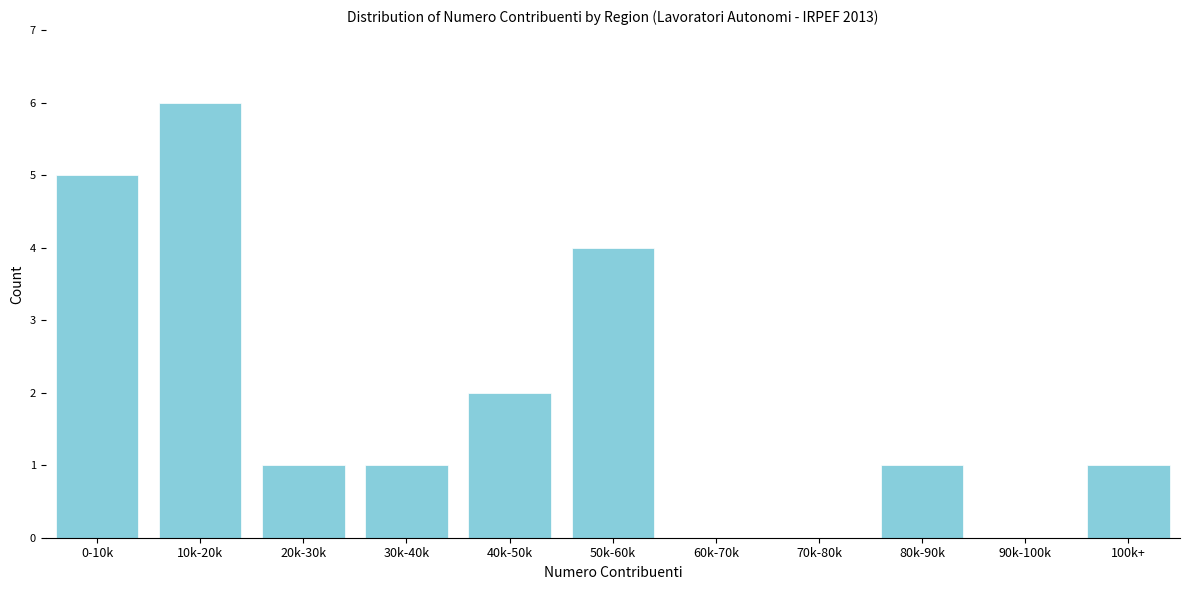

Reading left to right, list all the values displayed in this chart.

0-10k=5	10k-20k=6	20k-30k=1	30k-40k=1	40k-50k=2	50k-60k=4	60k-70k=0	70k-80k=0	80k-90k=1	90k-100k=0	100k+=1